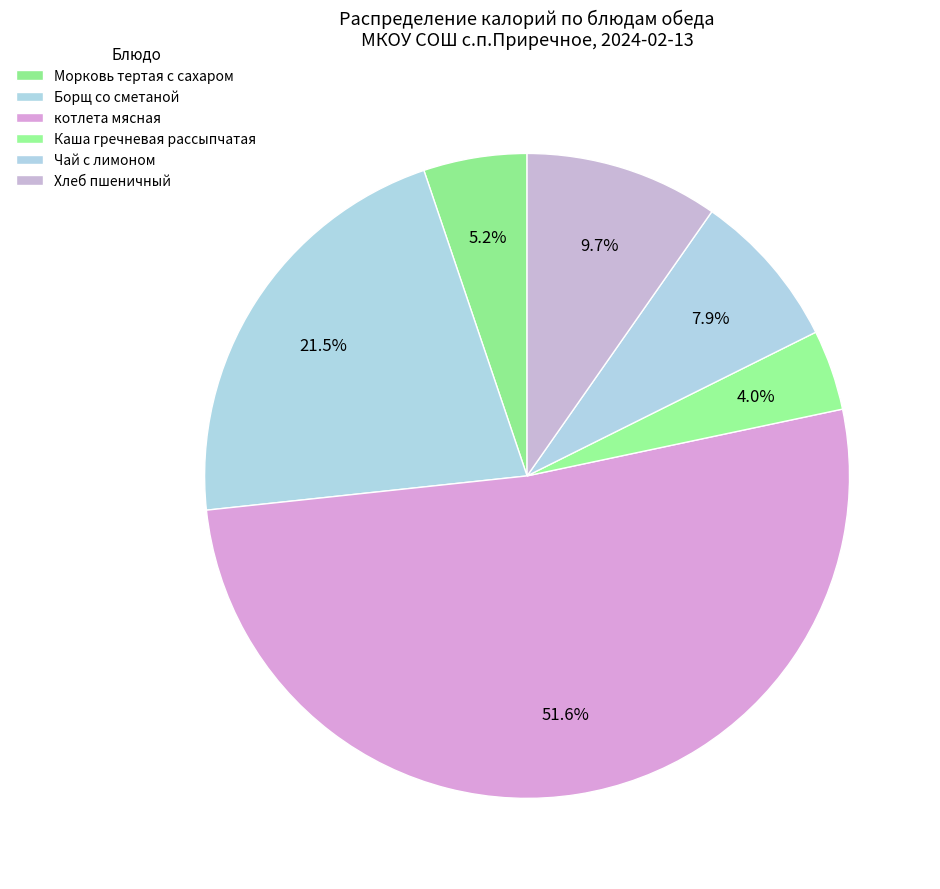

How many segments does this pie chart have?

6